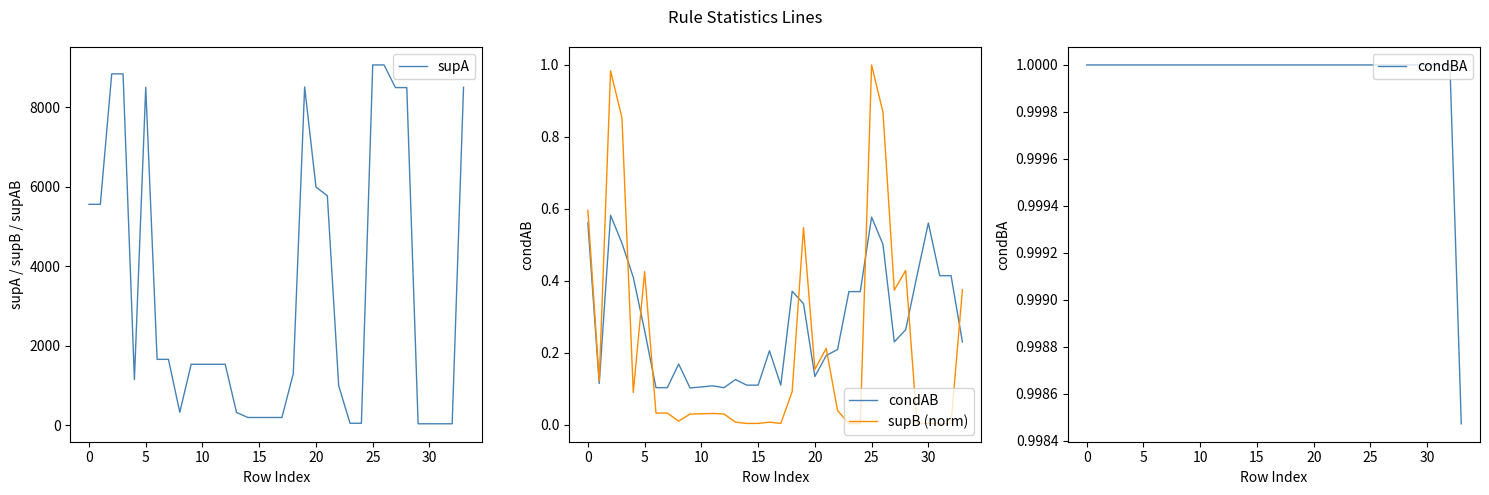

Reading right to left, what are all the values shown in this chart?

supA: 8496.0	41.0	41.0	41.0	41.0	8488.0	8488.0	9057.0	9057.0	54.0	54.0	997.0	5770.0	5989.0	8504.0	1303.0	199.0	199.0	199.0	199.0	325.0	1536.0	1536.0	1536.0	1536.0	331.0	1660.0	1660.0	8496.0	1153.0	8832.0	8832.0	5555.0	5555.0
condAB: 0.2	0.4	0.4	0.6	0.4	0.3	0.2	0.5	0.6	0.4	0.4	0.2	0.2	0.1	0.3	0.4	0.1	0.2	0.1	0.1	0.1	0.1	0.1	0.1	0.1	0.2	0.1	0.1	0.3	0.4	0.5	0.6	0.1	0.6
supB (norm): 0.4	0.0	0.0	0.0	0.0	0.4	0.4	0.9	1.0	0.0	0.0	0.0	0.2	0.2	0.5	0.1	0.0	0.0	0.0	0.0	0.0	0.0	0.0	0.0	0.0	0.0	0.0	0.0	0.4	0.1	0.9	1.0	0.1	0.6
condBA: 1.0	1.0	1.0	1.0	1.0	1.0	1.0	1.0	1.0	1.0	1.0	1.0	1.0	1.0	1.0	1.0	1.0	1.0	1.0	1.0	1.0	1.0	1.0	1.0	1.0	1.0	1.0	1.0	1.0	1.0	1.0	1.0	1.0	1.0